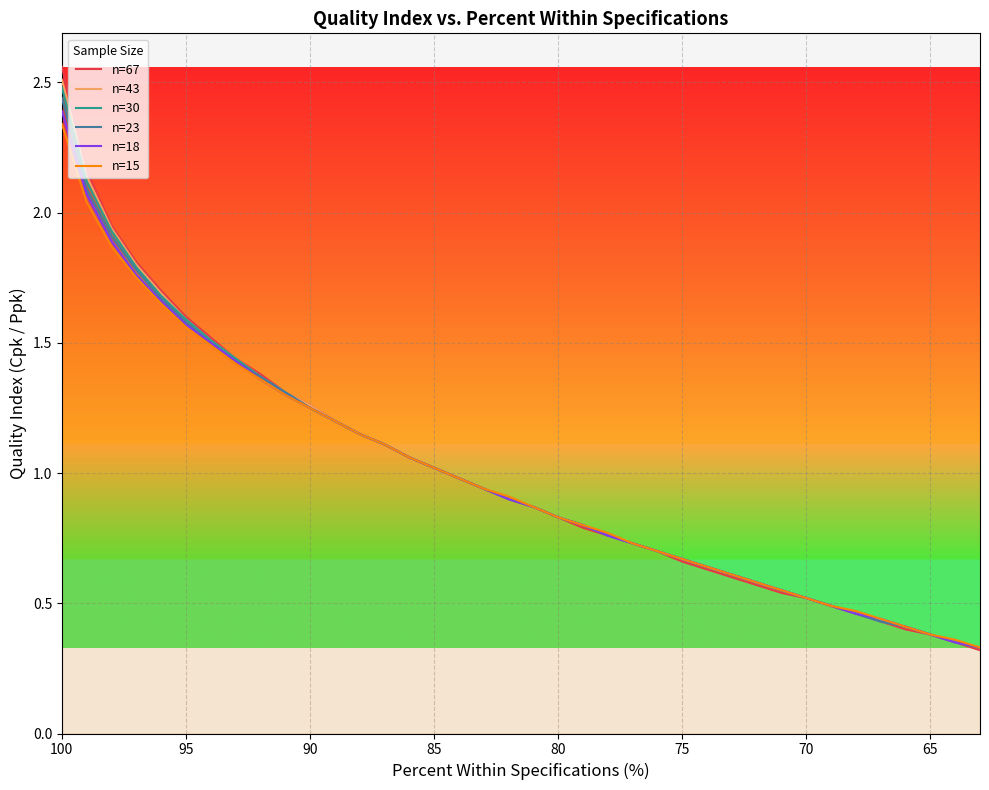

Reading left to right, list all the values displayed in this chart.

n=67: 2.6	2.2	1.9	1.8	1.7	1.6	1.5	1.4	1.4	1.3	1.3	1.2	1.1	1.1	1.1	1.0	1.0	0.9	0.9	0.9	0.8	0.8	0.8	0.7	0.7	0.7	0.6	0.6	0.6	0.5	0.5	0.5	0.5	0.4	0.4	0.4	0.3	0.3
n=43: 2.5	2.1	1.9	1.8	1.7	1.6	1.5	1.4	1.4	1.3	1.3	1.2	1.1	1.1	1.1	1.0	1.0	0.9	0.9	0.9	0.8	0.8	0.8	0.7	0.7	0.7	0.6	0.6	0.6	0.6	0.5	0.5	0.5	0.4	0.4	0.4	0.3	0.3
n=30: 2.5	2.1	1.9	1.8	1.7	1.6	1.5	1.4	1.4	1.3	1.2	1.2	1.1	1.1	1.1	1.0	1.0	0.9	0.9	0.9	0.8	0.8	0.8	0.7	0.7	0.7	0.6	0.6	0.6	0.6	0.5	0.5	0.5	0.4	0.4	0.4	0.3	0.3
n=23: 2.4	2.1	1.9	1.8	1.7	1.6	1.5	1.4	1.4	1.3	1.2	1.2	1.1	1.1	1.1	1.0	1.0	0.9	0.9	0.9	0.8	0.8	0.8	0.7	0.7	0.7	0.6	0.6	0.6	0.6	0.5	0.5	0.5	0.4	0.4	0.4	0.3	0.3
n=18: 2.4	2.1	1.9	1.8	1.7	1.6	1.5	1.4	1.4	1.3	1.2	1.2	1.1	1.1	1.1	1.0	1.0	0.9	0.9	0.9	0.8	0.8	0.8	0.7	0.7	0.7	0.6	0.6	0.6	0.6	0.5	0.5	0.5	0.4	0.4	0.4	0.3	0.3
n=15: 2.3	2.0	1.9	1.8	1.6	1.6	1.5	1.4	1.4	1.3	1.2	1.2	1.1	1.1	1.1	1.0	1.0	0.9	0.9	0.9	0.8	0.8	0.8	0.7	0.7	0.7	0.6	0.6	0.6	0.6	0.5	0.5	0.5	0.4	0.4	0.4	0.4	0.3